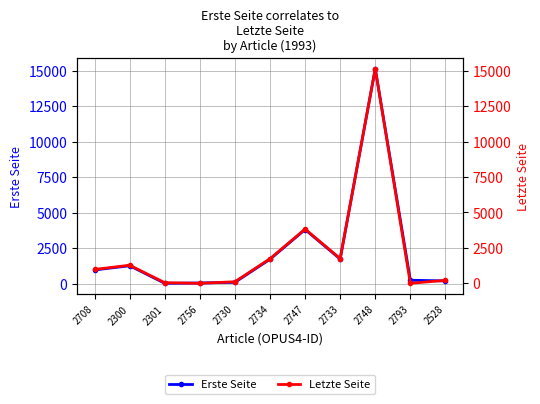

What are all the series names shown in the legend?

Erste Seite, Letzte Seite